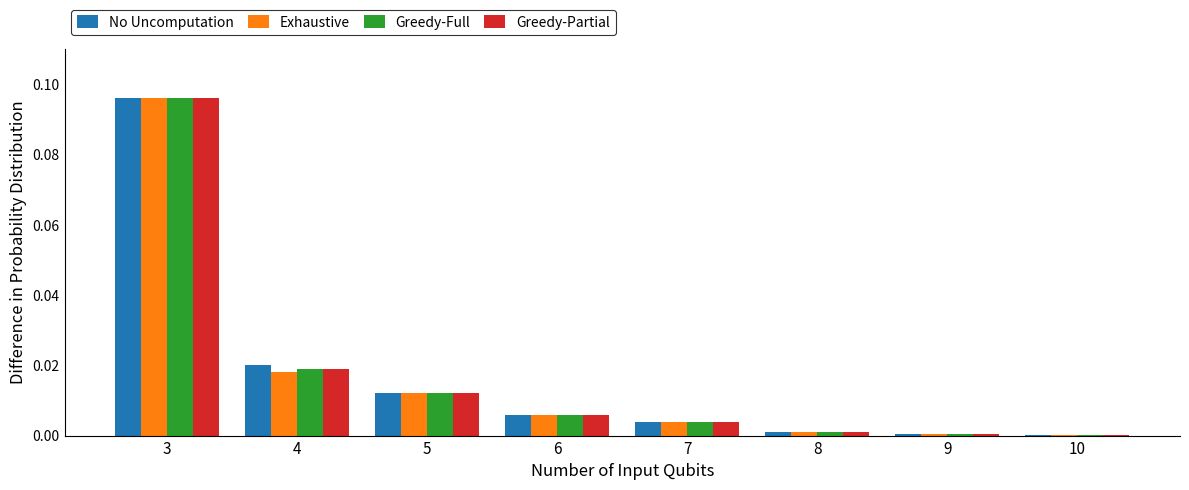

At which category does the chart reach its peak across all series?

3